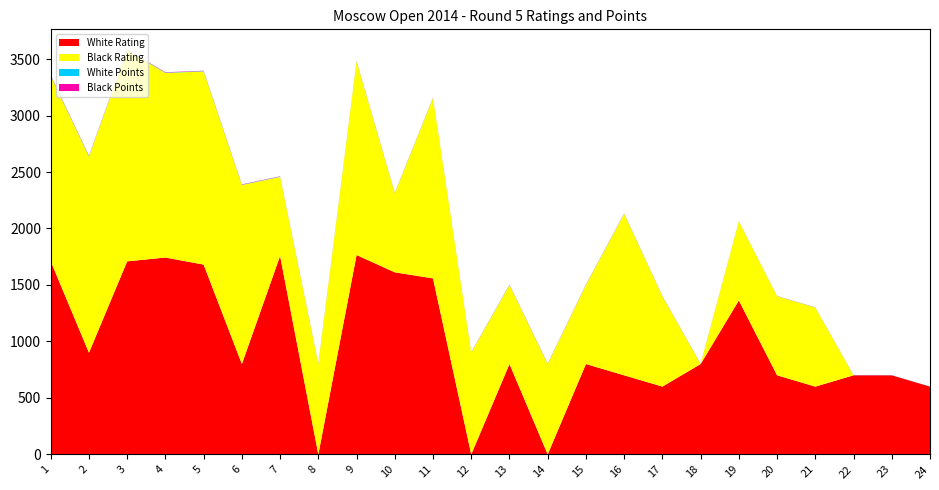

Reading left to right, list all the values displayed in this chart.

White Rating: 1710.0	900.0	1709.0	1743.0	1680.0	800.0	1757.0	0.0	1765.0	1612.0	1558.0	0.0	800.0	0.0	800.0	700.0	600.0	800.0	1363.0	700.0	600.0	700.0	700.0	600.0
Black Rating: 1639.0	1738.0	1869.0	1634.0	1711.0	1585.0	700.0	800.0	1714.0	700.0	1596.0	900.0	700.0	800.0	700.0	1430.0	800.0	0.0	700.0	700.0	700.0	0.0	0.0	0.0
White Points: 4.0	3.5	3.0	3.0	3.0	2.5	2.5	2.5	2.5	2.0	2.0	2.0	2.0	2.0	2.0	2.0	1.5	1.0	1.0	1.0	1.0	1.0	1.0	0.0
Black Points: 4.0	3.0	3.0	3.0	3.0	3.0	2.5	2.5	2.0	2.0	2.0	2.0	2.0	2.0	2.0	1.5	1.5	1.5	1.0	1.0	1.0	1.0	0.5	0.0